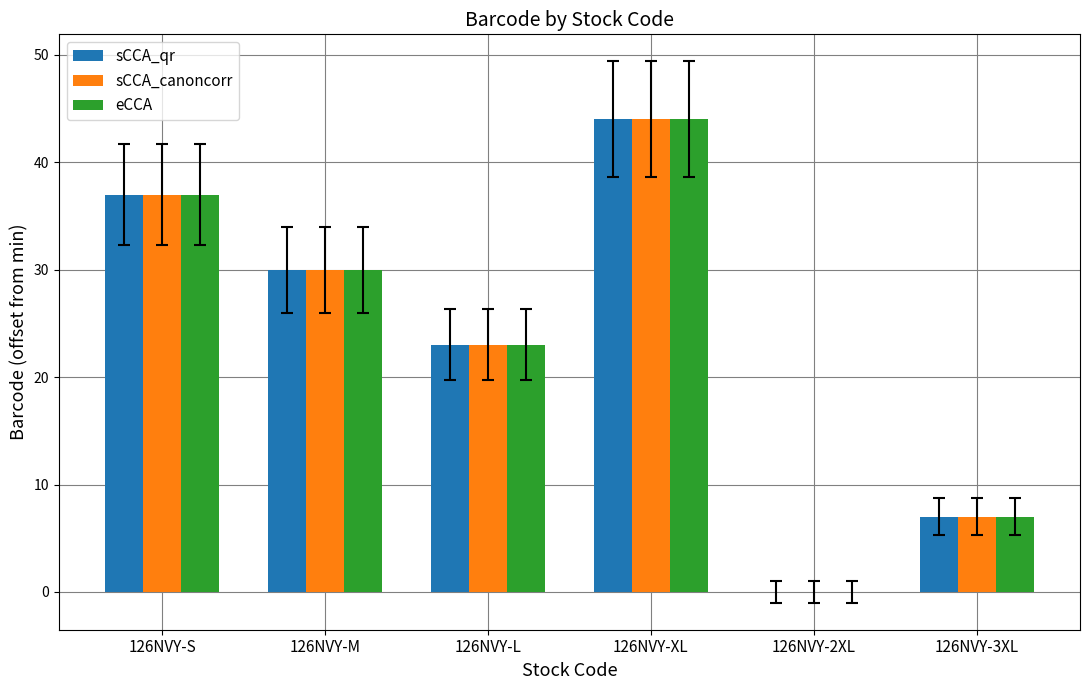

What is the sum of all sCCA_canoncorr values?

141